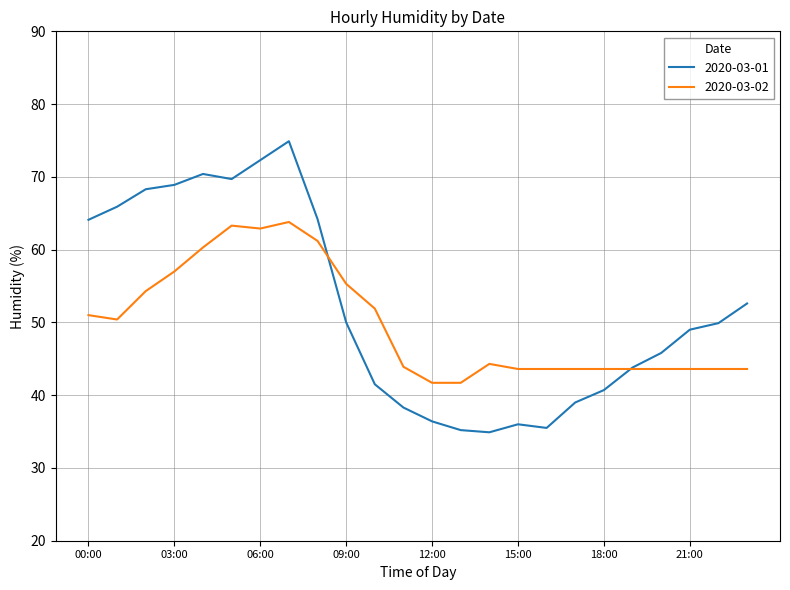

True or false: 2020-03-02 and 2020-03-01 cross at least once.

True